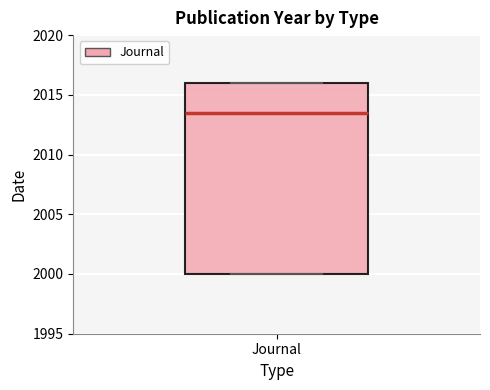

Transcribe this box plot: give where the median line is, the range the box spans, and where the two whiskers end, as read against the y-axis. The values are not printed on the chart, so give them approximately, as read against the axis.

median 2013.5, box 2000.0 to 2016.0, whiskers 2000.0 to 2016.0